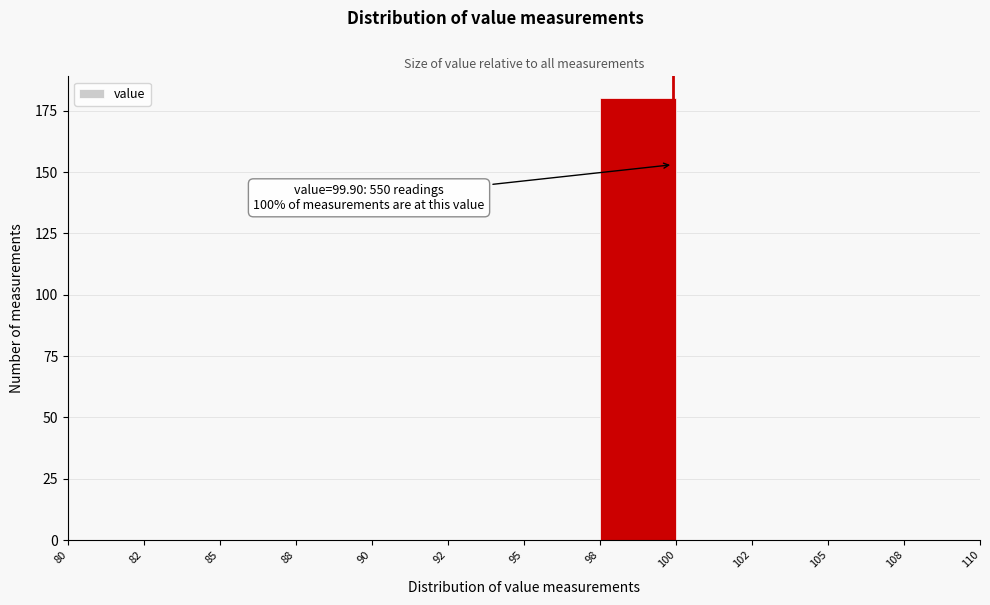

Reading left to right, transcribe all the data shown in this chart.

80=0	82=0	85=0	88=0	90=0	92=0	95=0	98=180	100=0	102=0	105=0	108=0